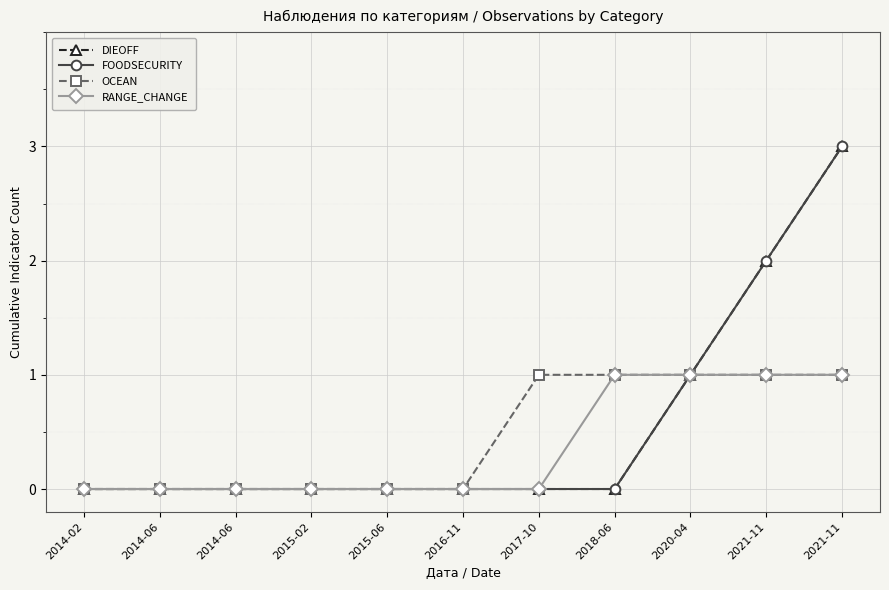

True or false: DIEOFF has a value of 4 at 2021-11.

False